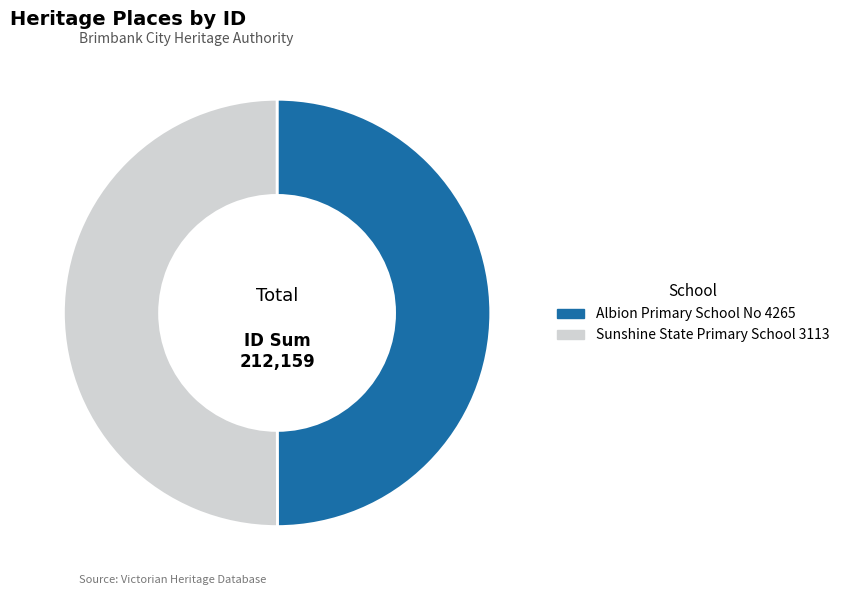

Combined, do Sunshine State Primary School 3113 and Albion Primary School No 4265 account for over 50%?

Yes